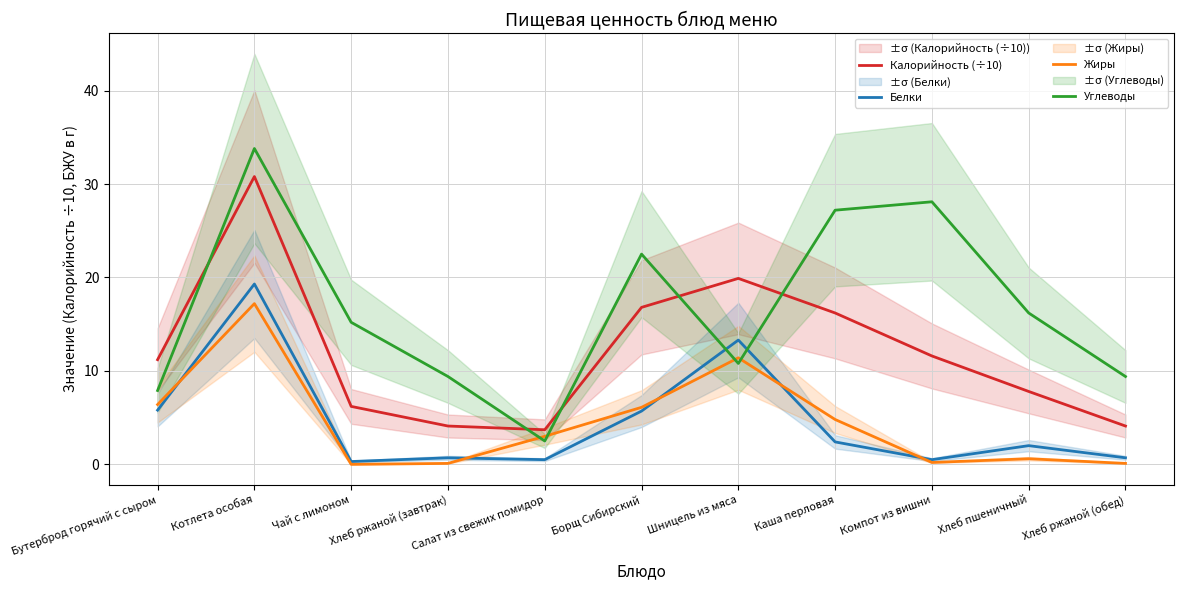

True or false: Калорийность (÷10) has more than 1 interior local peaks.

True